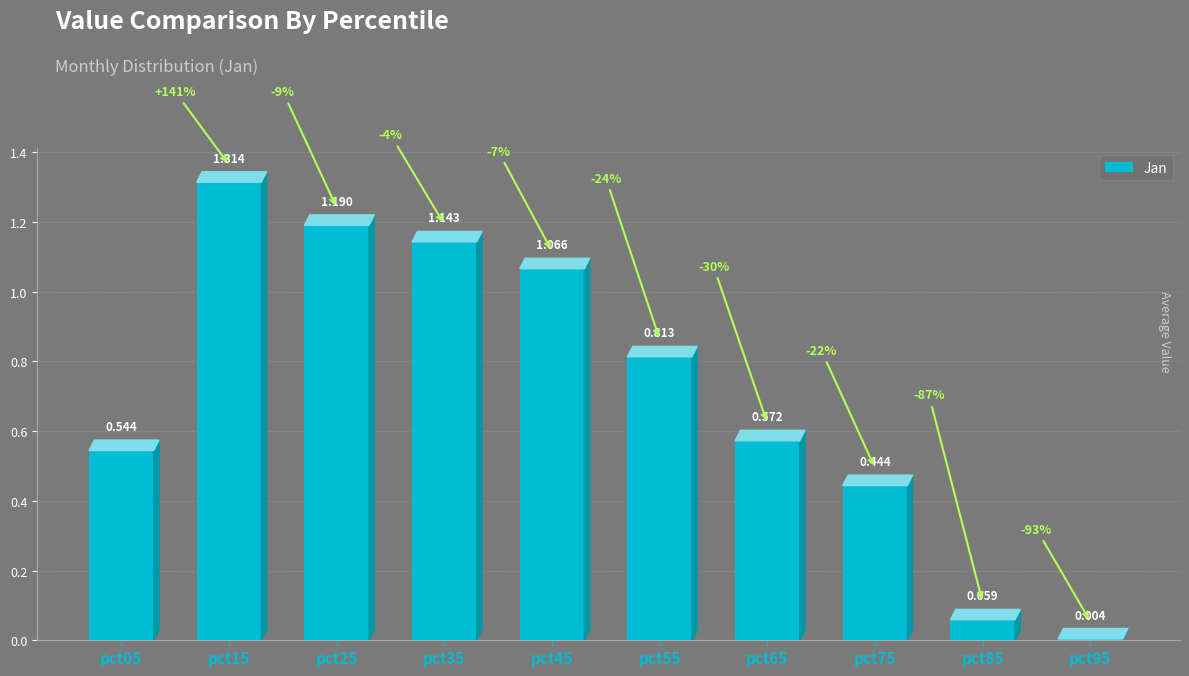

Reading right to left, list all the values displayed in this chart.

pct95=0.0	pct85=0.1	pct75=0.4	pct65=0.6	pct55=0.8	pct45=1.1	pct35=1.1	pct25=1.2	pct15=1.3	pct05=0.5